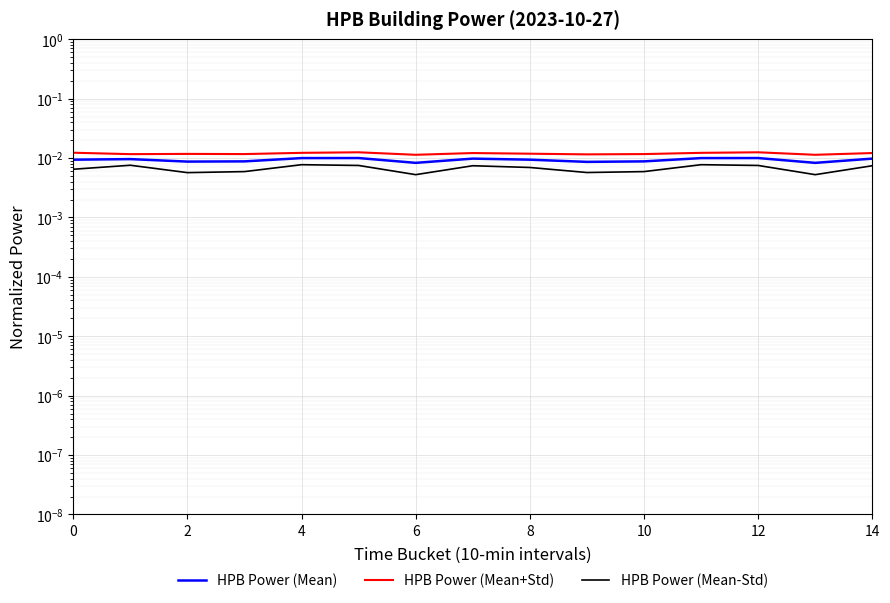

Is the value of HPB Power (Mean-Std) at 6 greater than the value of HPB Power (Mean+Std) at 9?

No